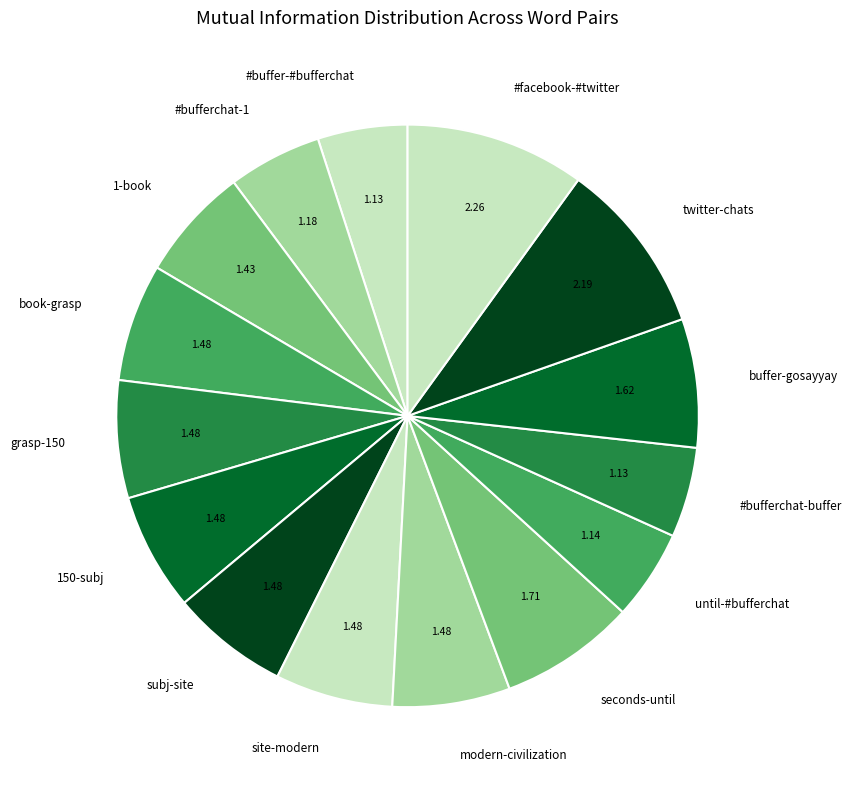

Is there any slice that represents more than half of the pie?

No